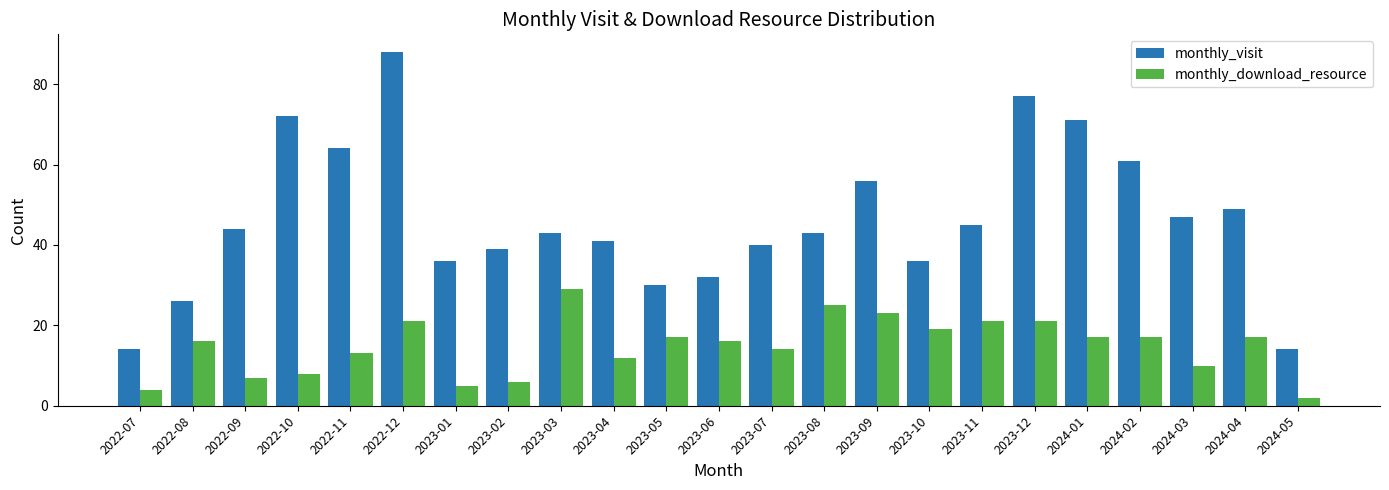

Which series has the largest total across all categories?

monthly_visit